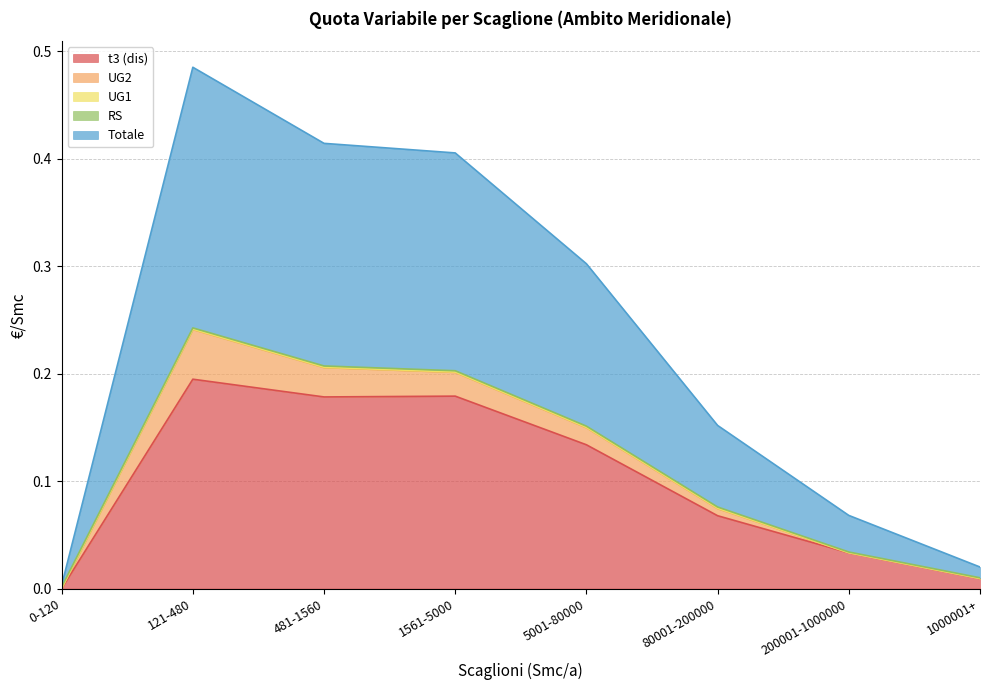

At which category is the sum across all series the highest?

121-480